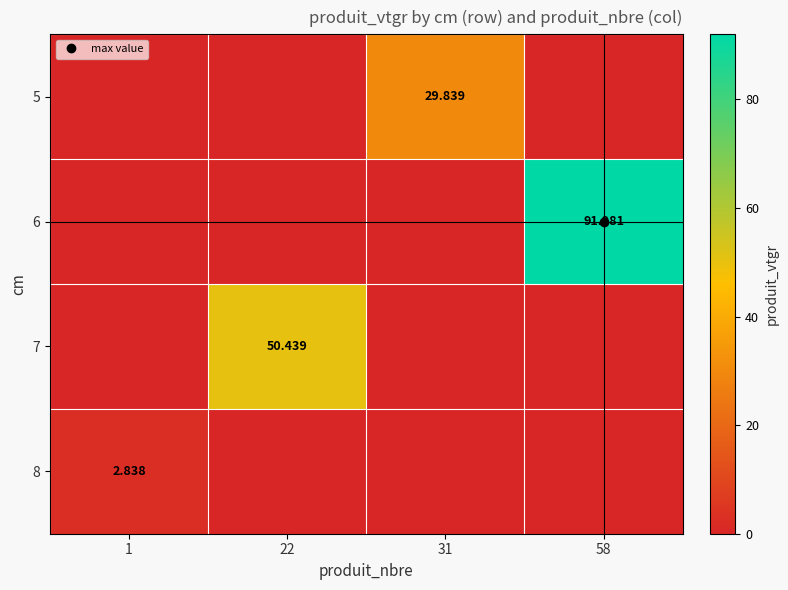

At which category does the chart reach its minimum across all series?

1